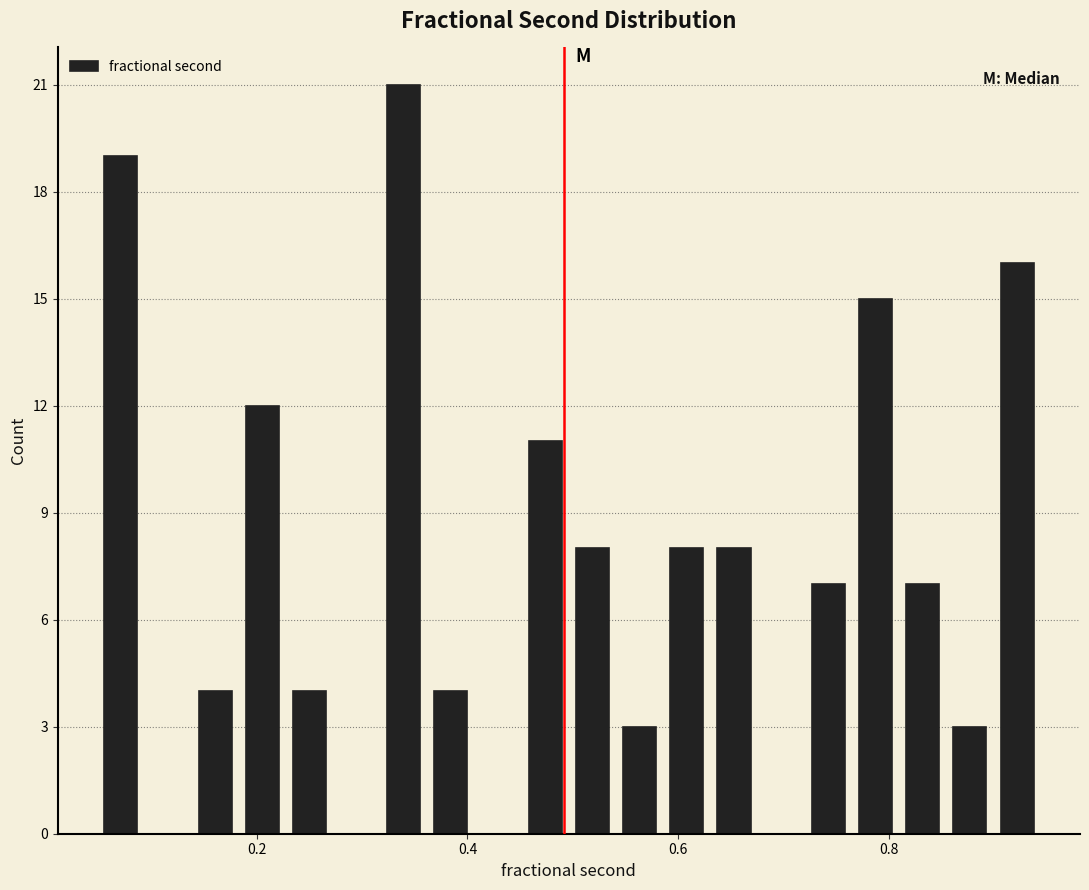

Around what value on the x-axis is the tallest bar? Give the approximate position of its centre, as read against the axis.

0.34